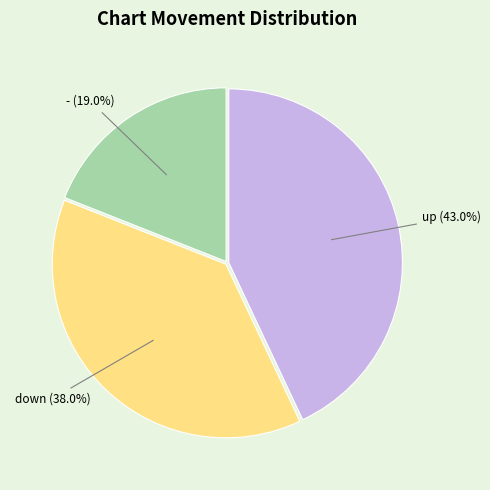

How many slices are in this pie chart?

3